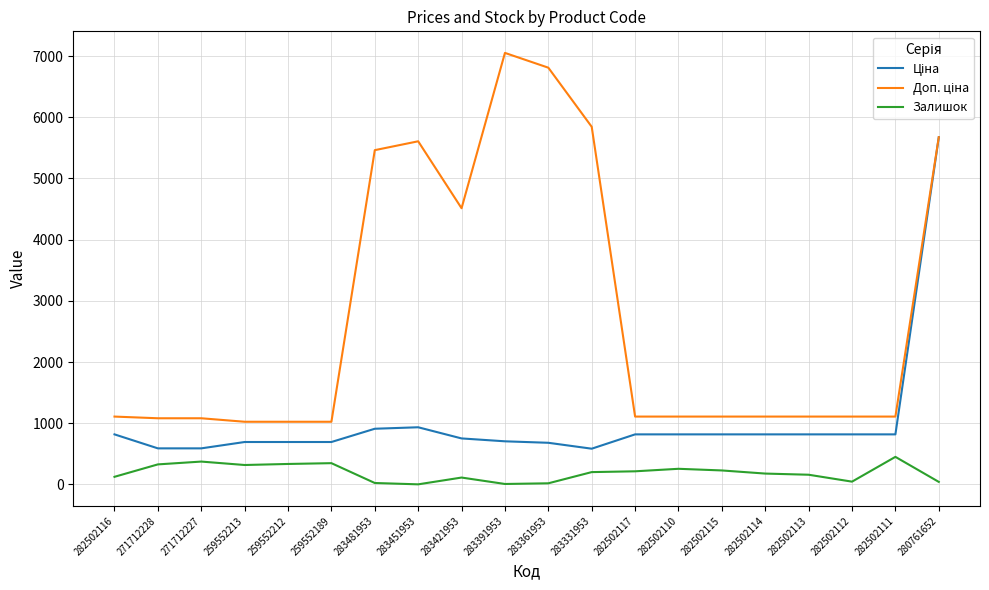

What is the maximum value shown in the chart?

7051.3